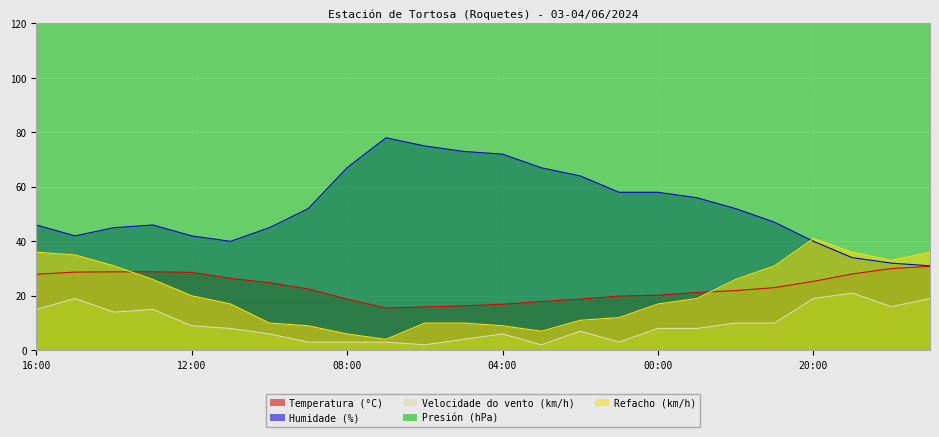

At which category does Refacho (km/h) reach its first local valley?

07:00